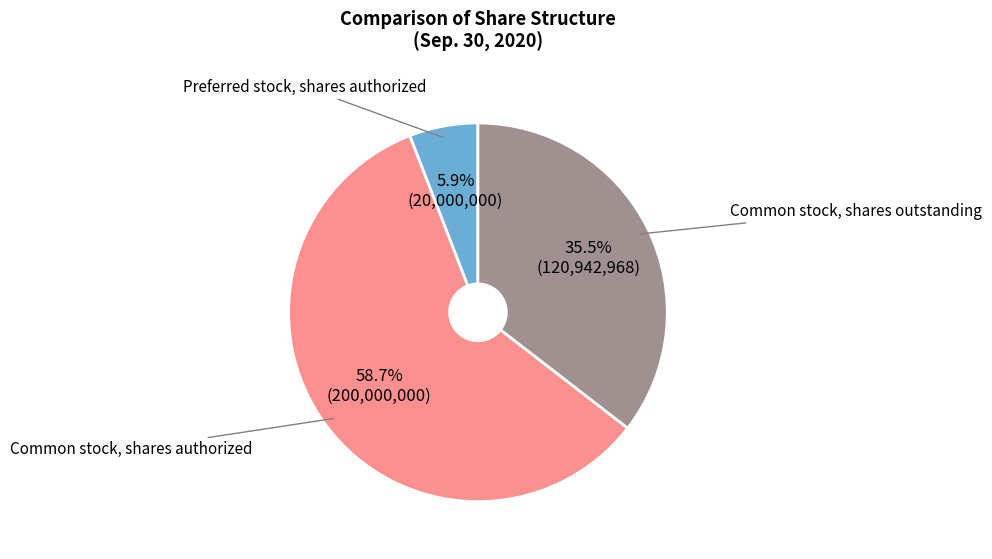

Does any single category account for the majority?

Yes